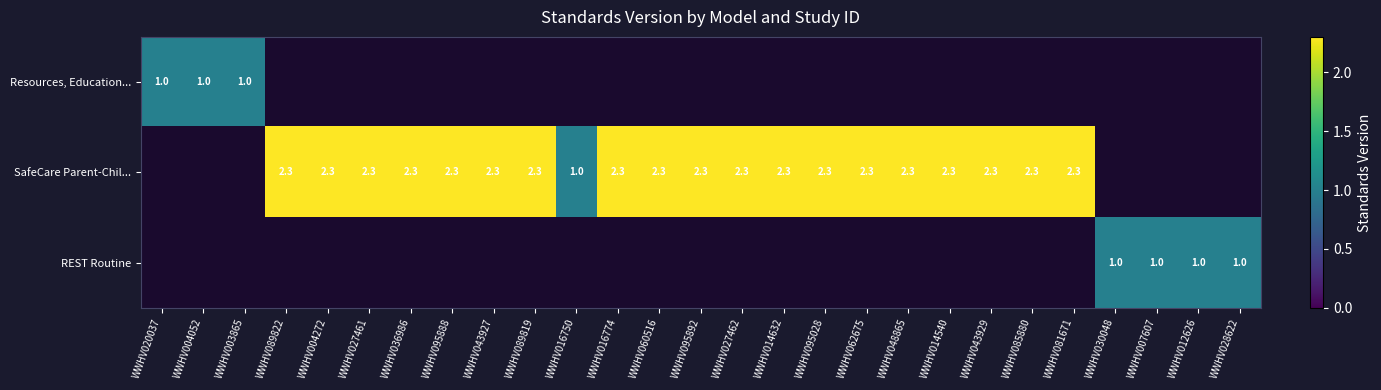

True or false: REST Routine has a value of 1.0 at WWHV012626.

True